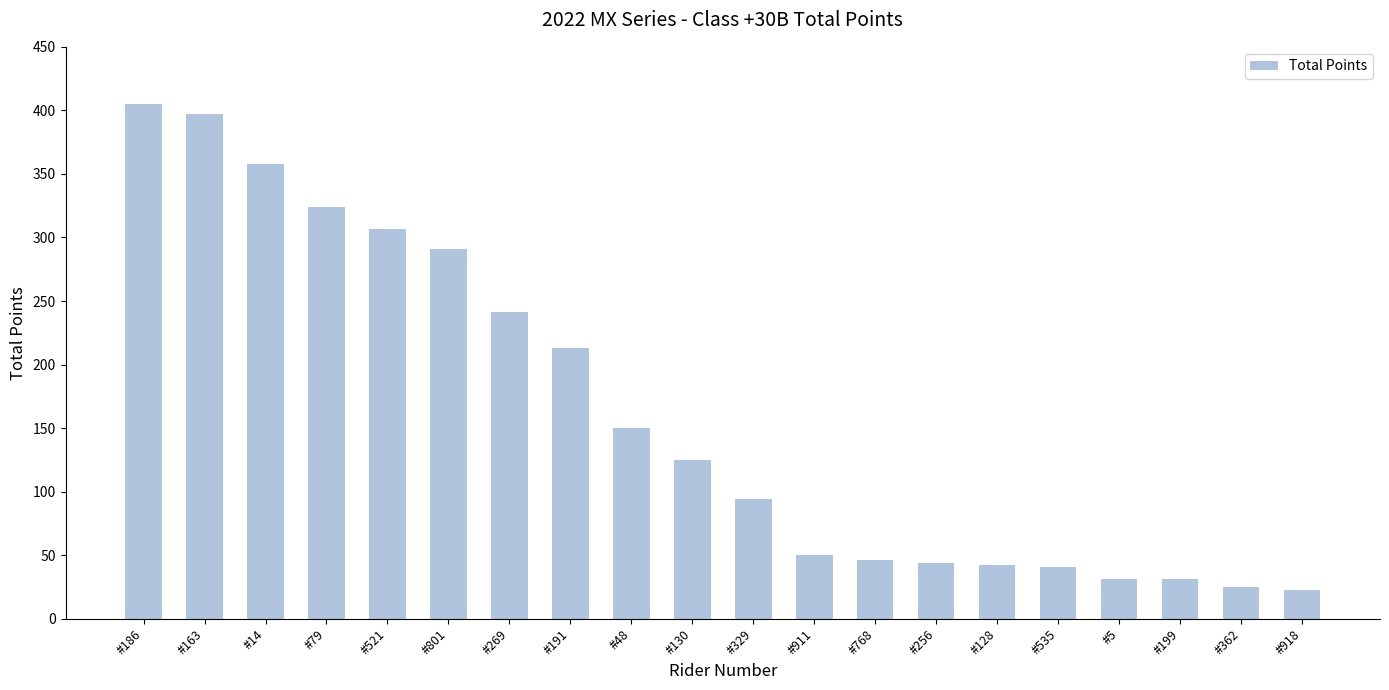

What is the ratio of the value at #14 to the value at #199?

11.5